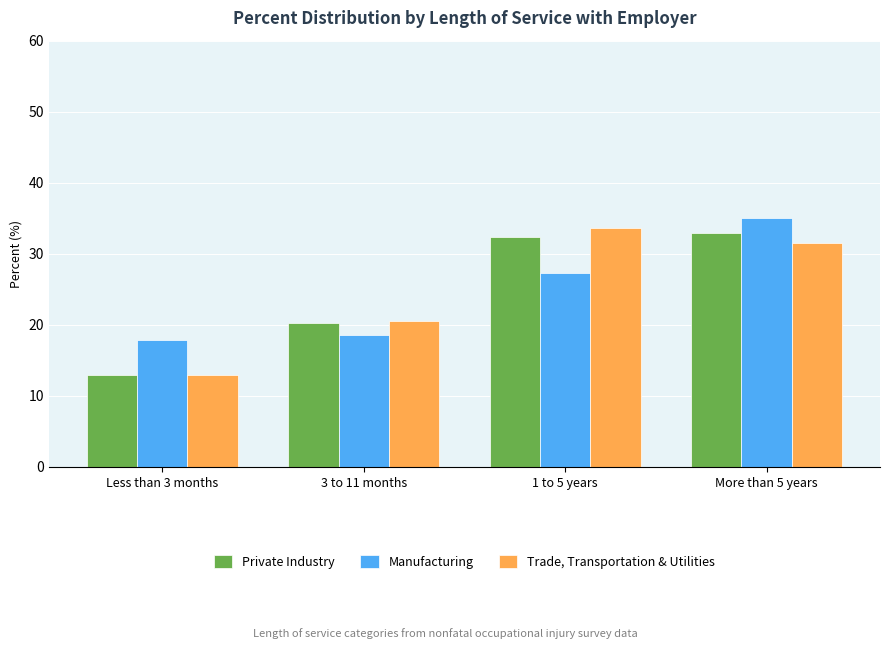

What is the total value across all series at Less than 3 months?

43.8